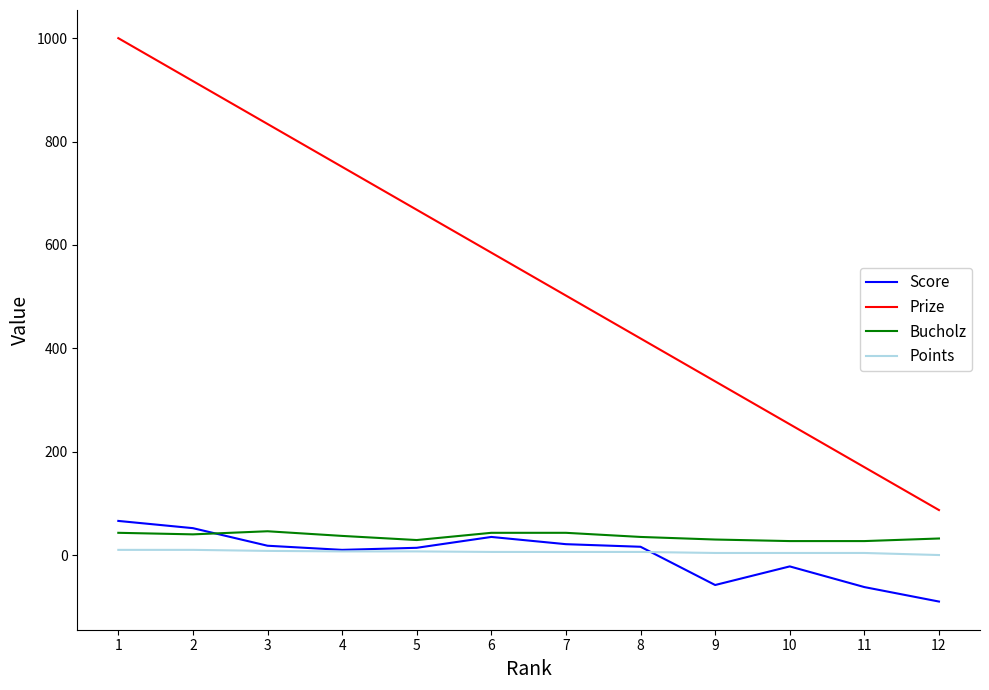

True or false: Points and Prize cross at least once.

False